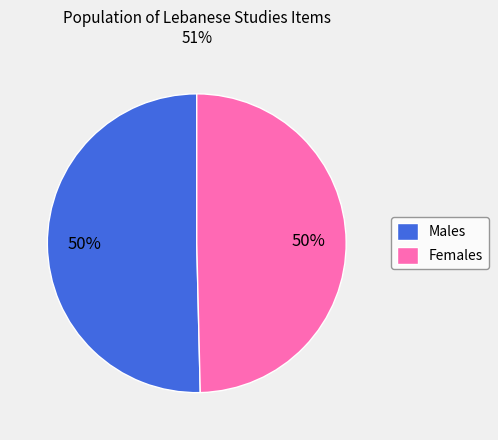

True or false: Males accounts for 50% of the total.

True